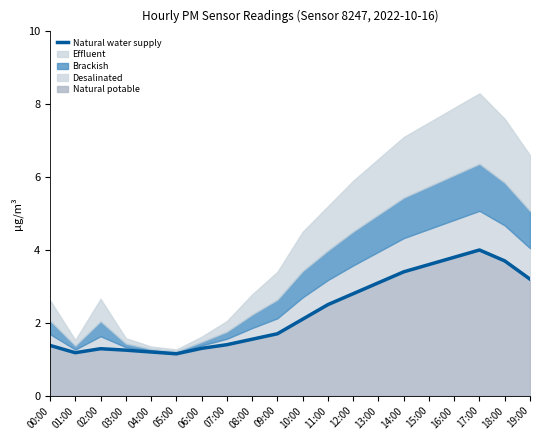

Read the value at 12:00.

2.8